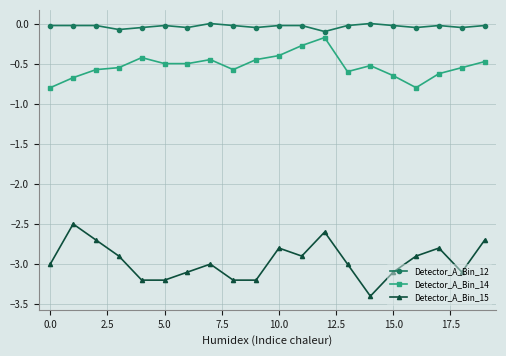

Which series has the largest total across all categories?

Detector_A_Bin_12